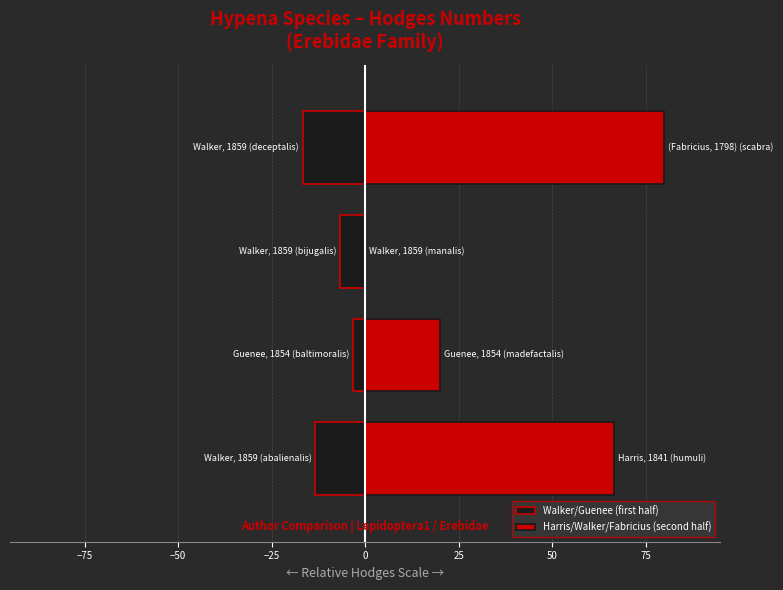

How many groups of bars are there?

4